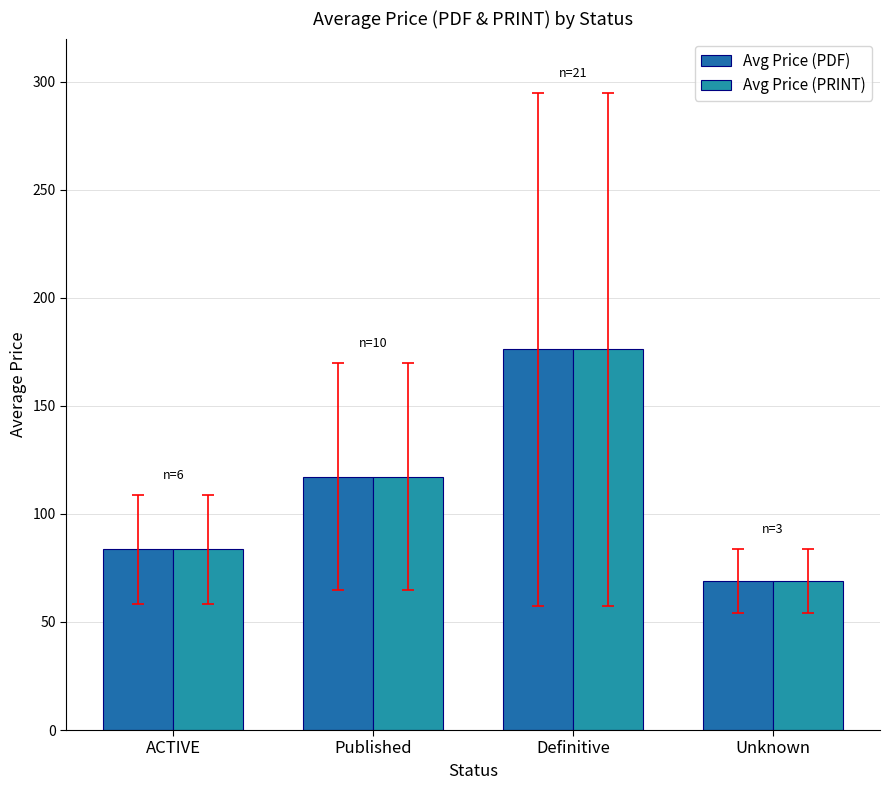

What is the value of the Avg Price (PRINT) bar at the 3rd from the left?

176.2